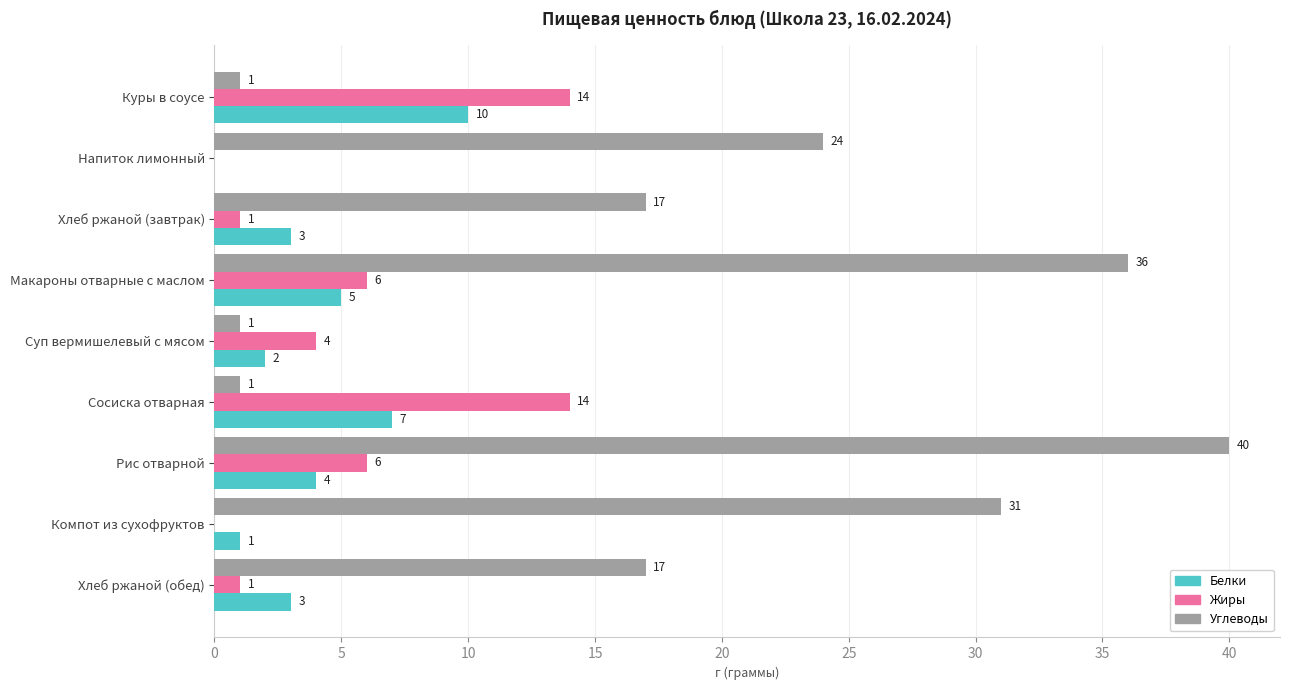

Count the number of data series in this chart.

3